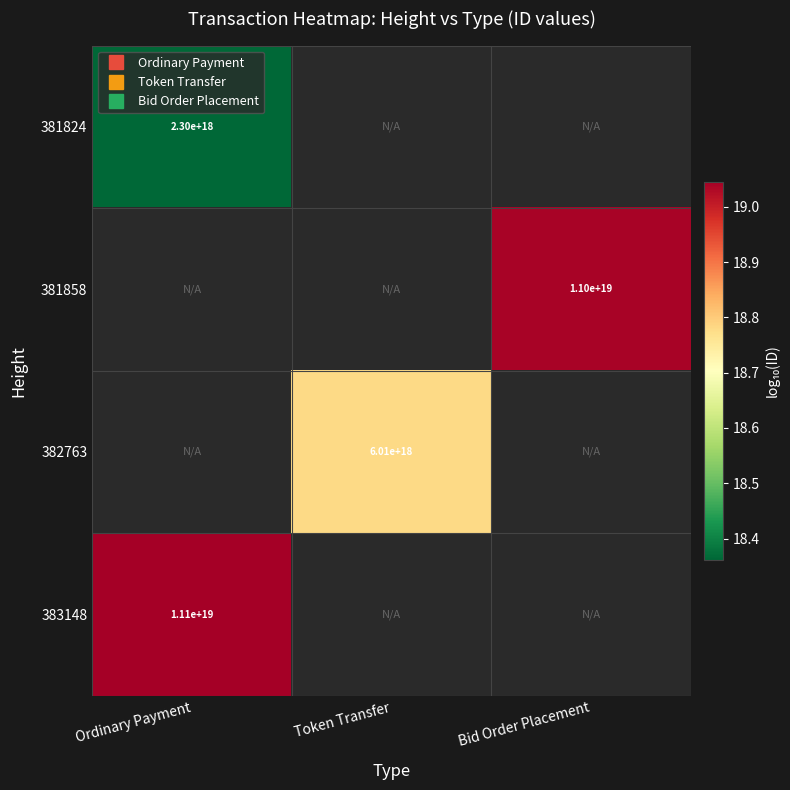

Which has a higher value, Token Transfer or Bid Order Placement?

Bid Order Placement